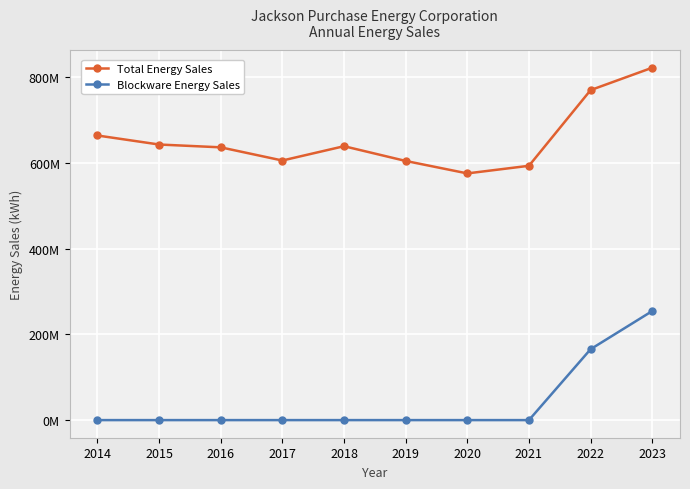

At which category does Total Energy Sales reach its first local peak?

2018